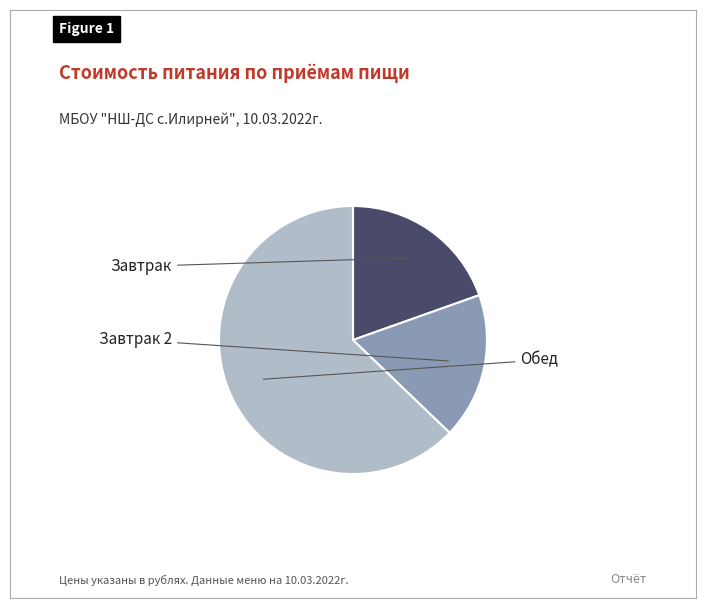

Is there a majority slice in this chart?

Yes